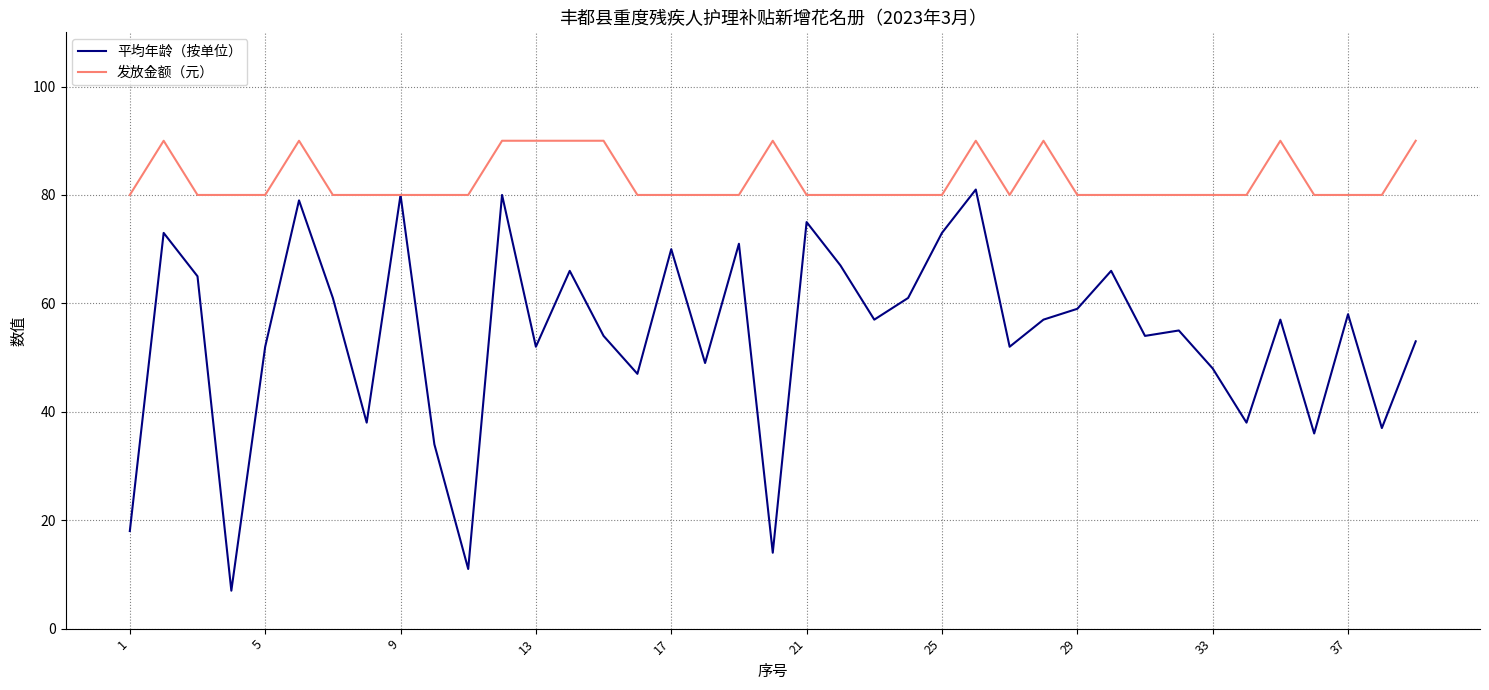

Which series has the largest range (max minus min)?

平均年龄（按单位）